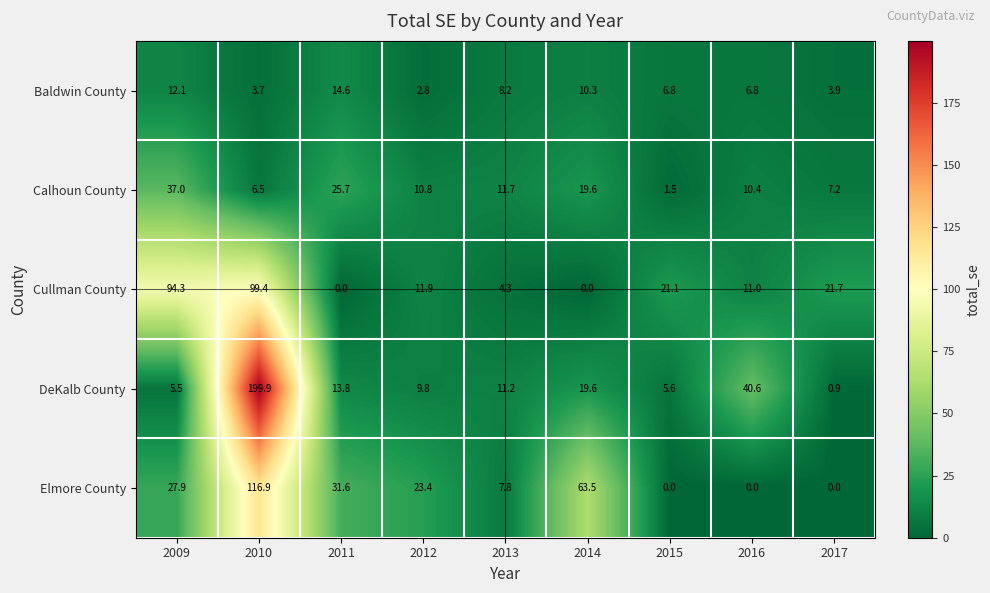

What value does the DeKalb County series have at 2012?

9.8